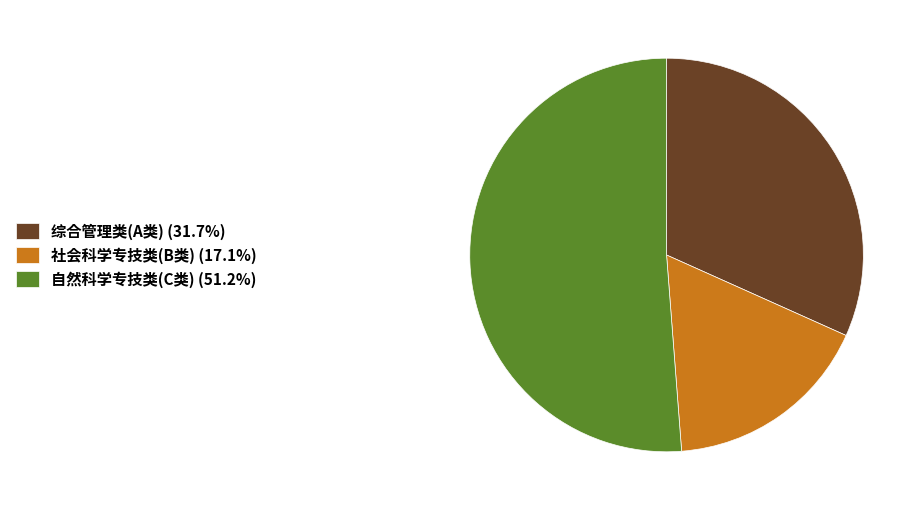

Does any single category account for the majority?

Yes